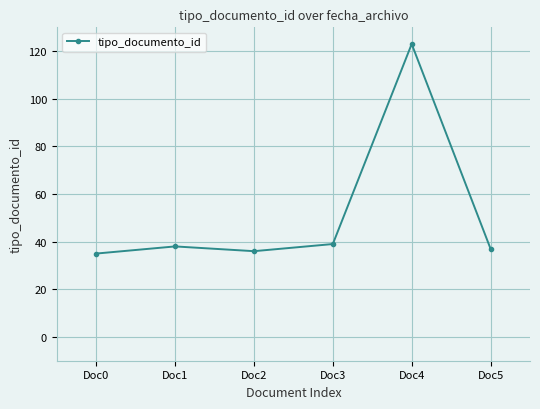

What is the difference between the second highest and second lowest values?

3